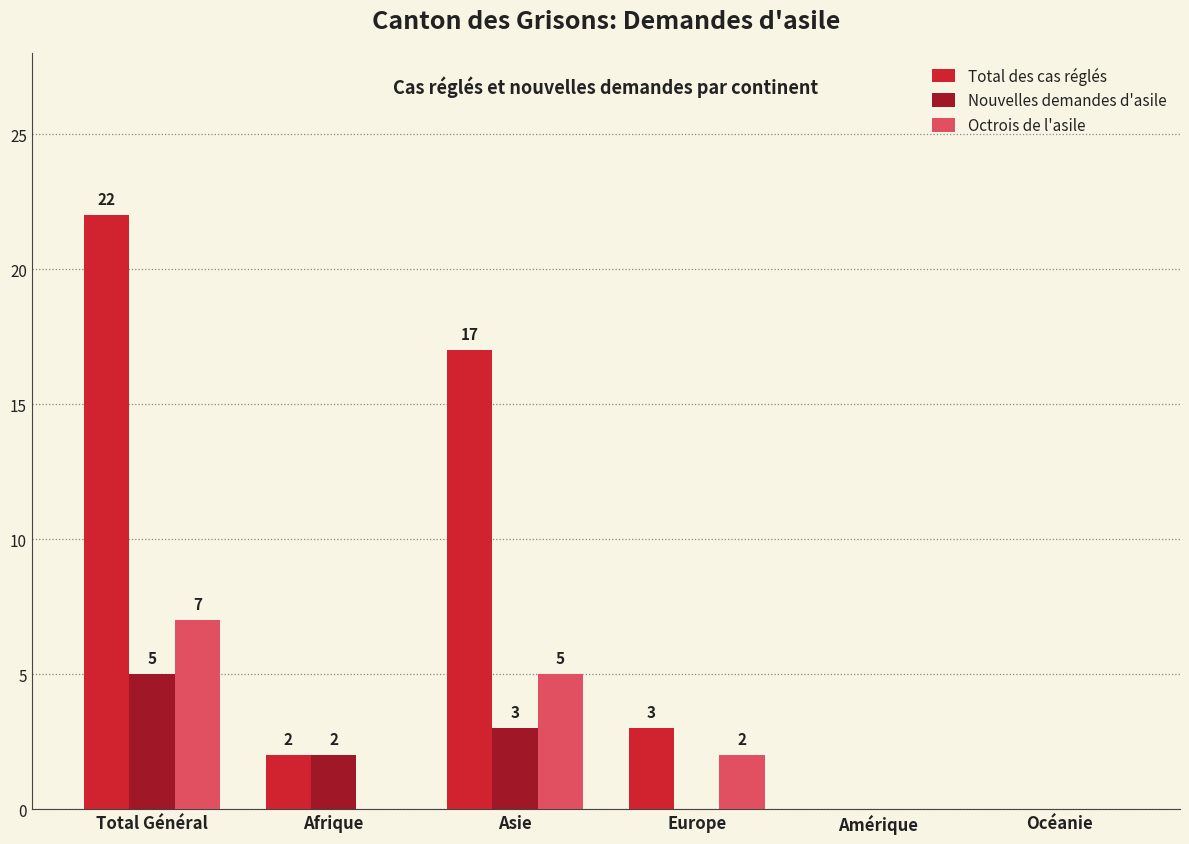

What is the maximum value for Total des cas réglés?

22